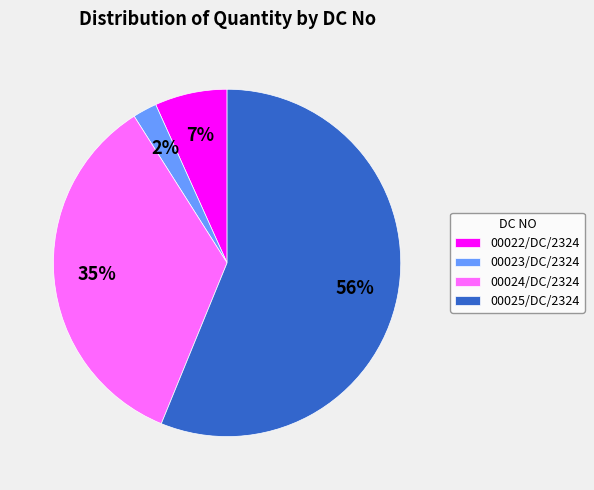

Rank the categories by value from lowest to highest.

00023/DC/2324, 00022/DC/2324, 00024/DC/2324, 00025/DC/2324